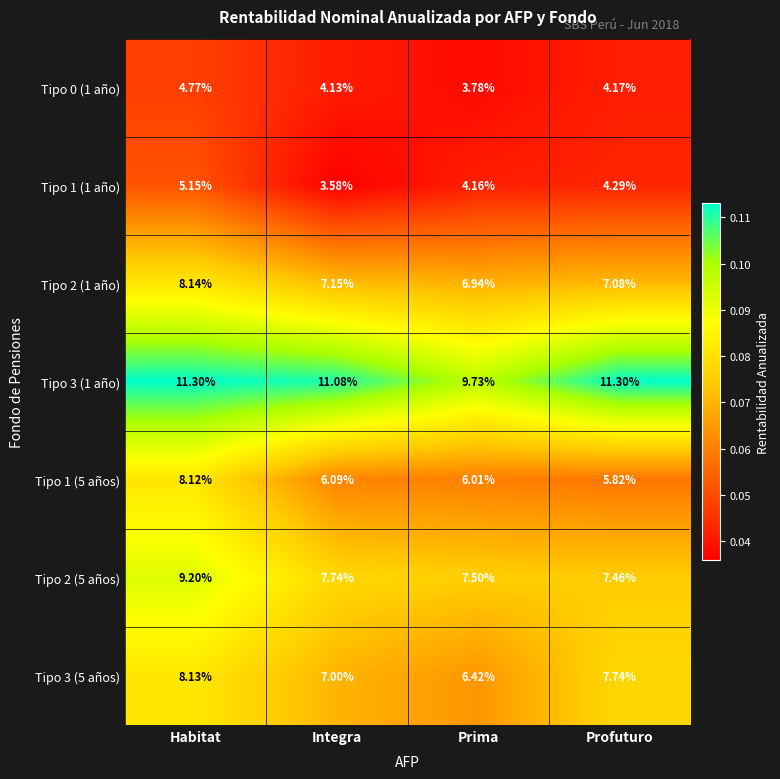

Is the value of Tipo 1 (5 años) at Prima greater than the value of Tipo 1 (1 año) at Integra?

Yes